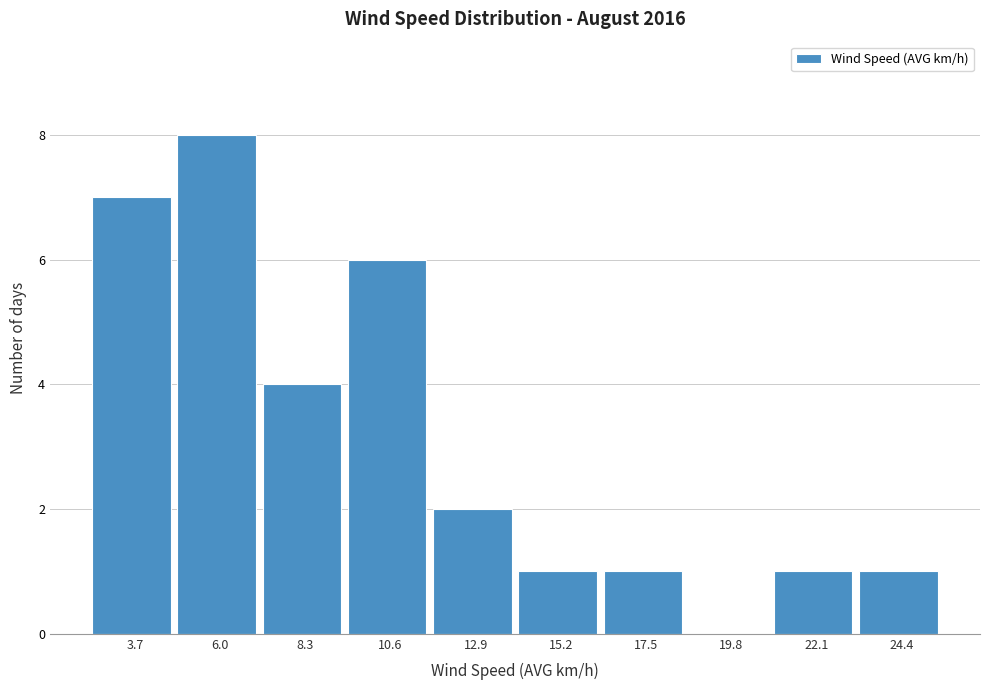

Reading left to right, what are all the values shown in this chart?

3.7=7	6.0=8	8.3=4	10.6=6	12.9=2	15.2=1	17.5=1	19.8=0	22.1=1	24.4=1